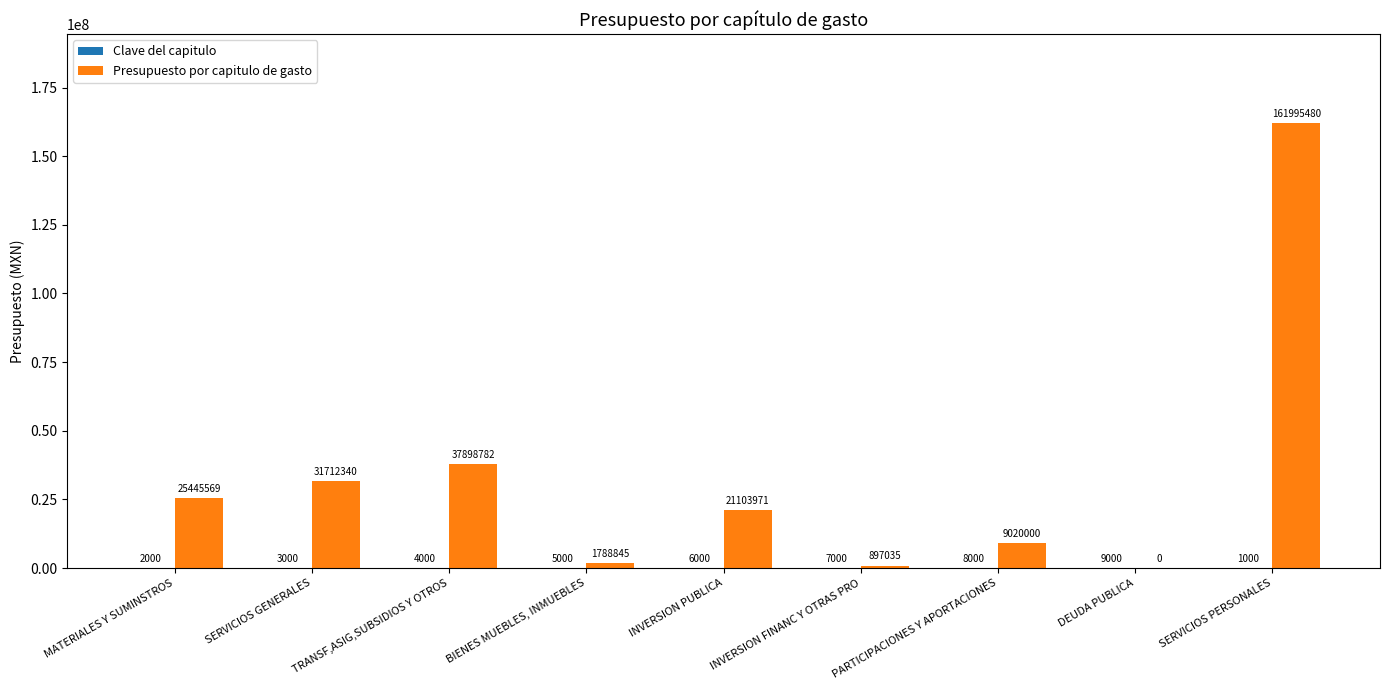

Where does the Presupuesto por capitulo de gasto series first go above 21103970?

MATERIALES Y SUMINSTROS